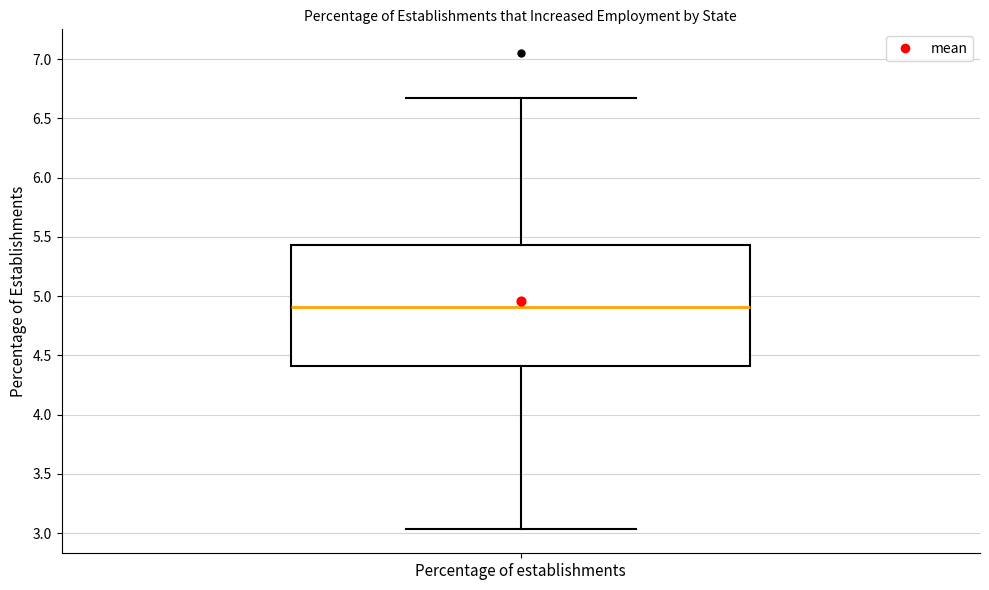

Where does the median line of the box for Percentage of establishments sit on the y-axis? The values are not printed on the chart, so give them approximately, as read against the axis.

4.90